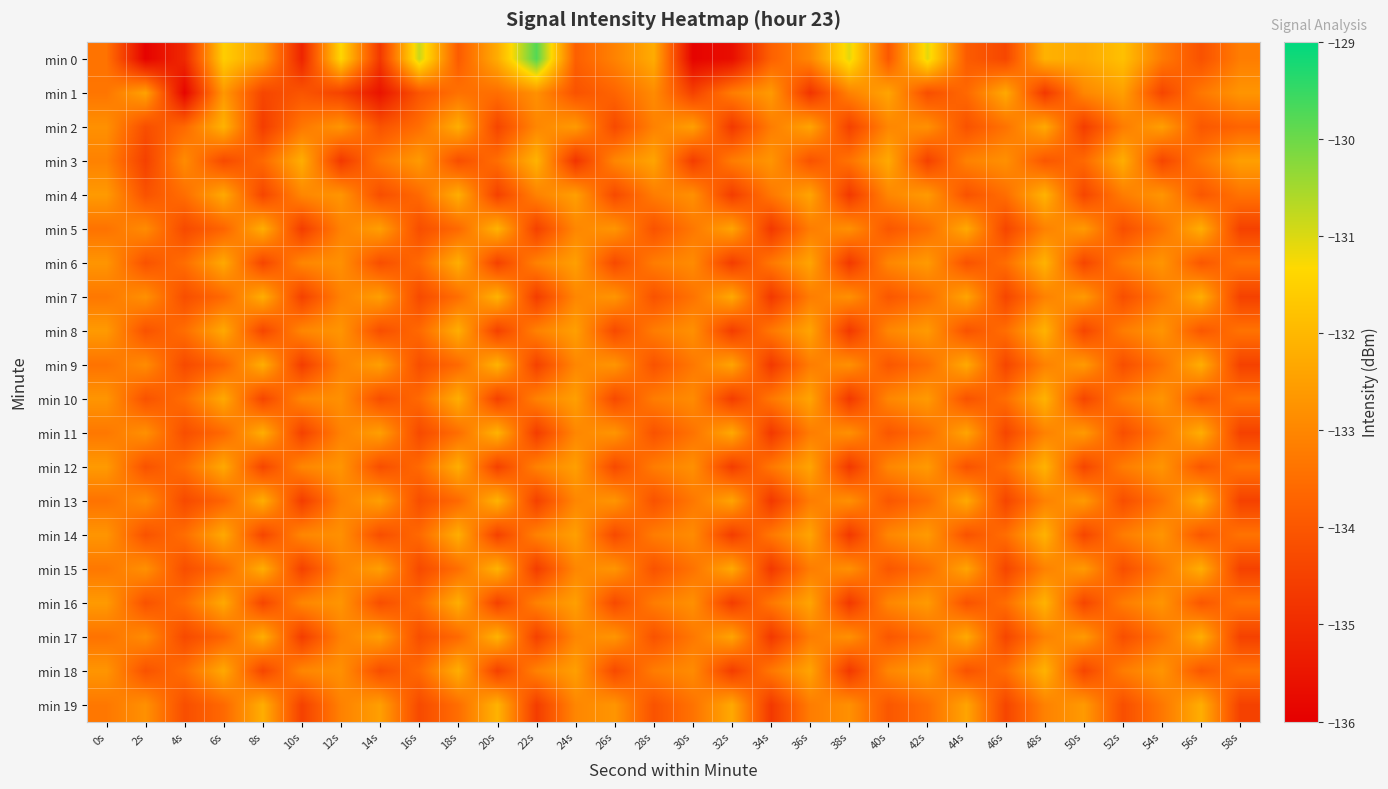

Count the number of categories in the chart.

30